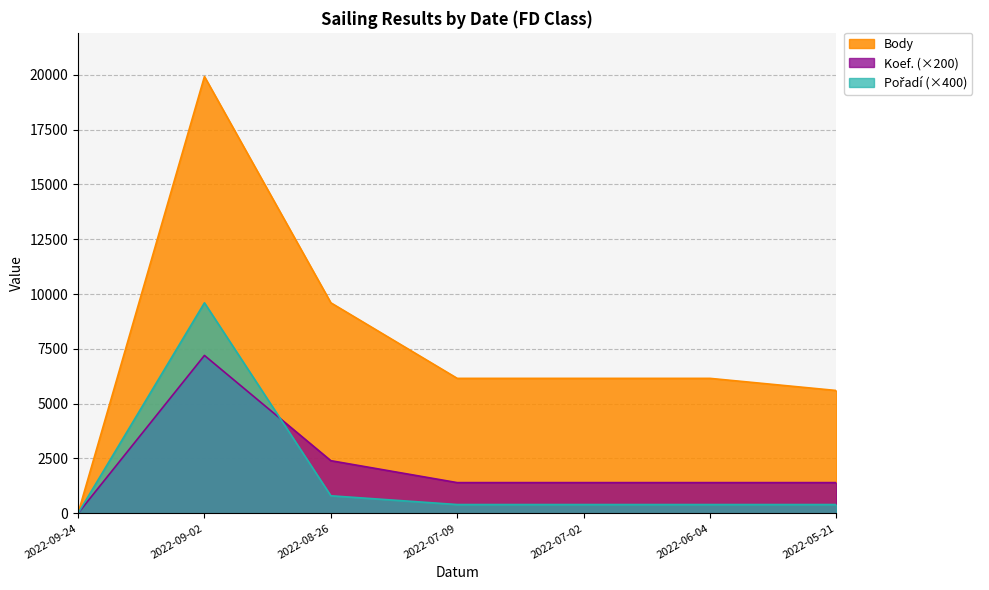

What is the sum of all Pořadí values?

12000